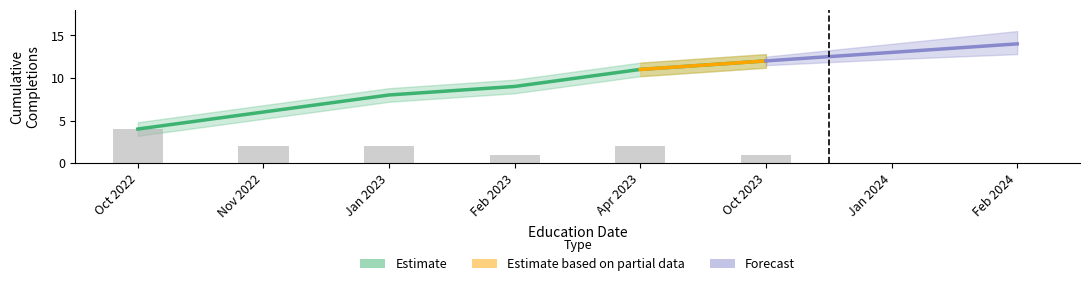

Rank the series at 2023-04-21 from highest to lowest value.

upper_band, Cumulative completions, lower_band